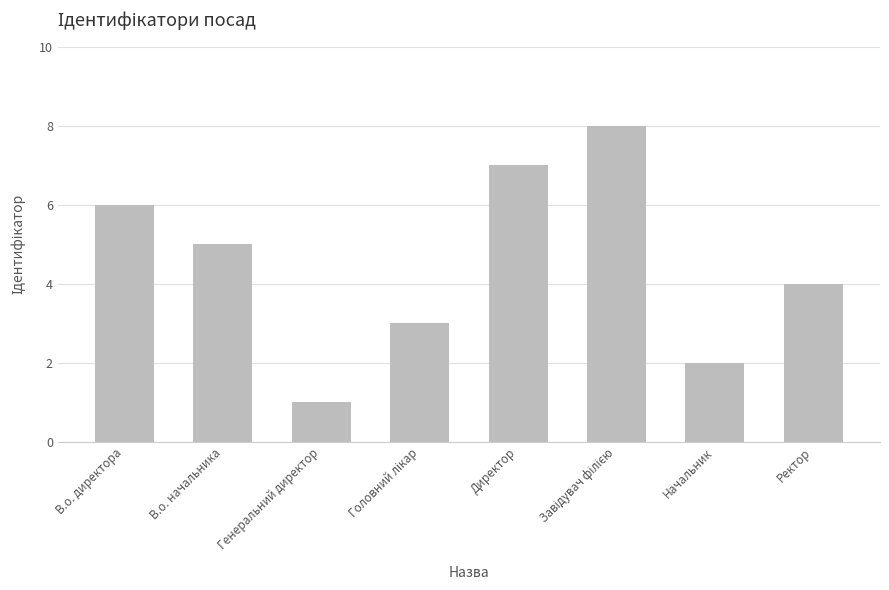

What is the smallest value displayed?

1